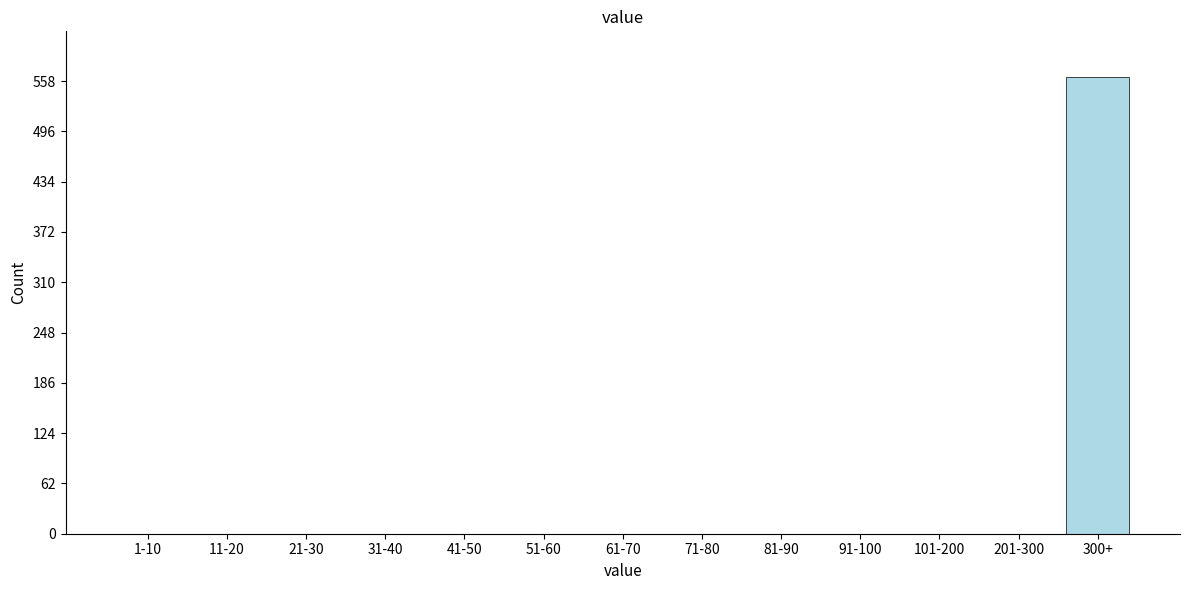

Reading left to right, transcribe all the data shown in this chart.

1-10=0	11-20=0	21-30=0	31-40=0	41-50=0	51-60=0	61-70=0	71-80=0	81-90=0	91-100=0	101-200=0	201-300=0	300+=563